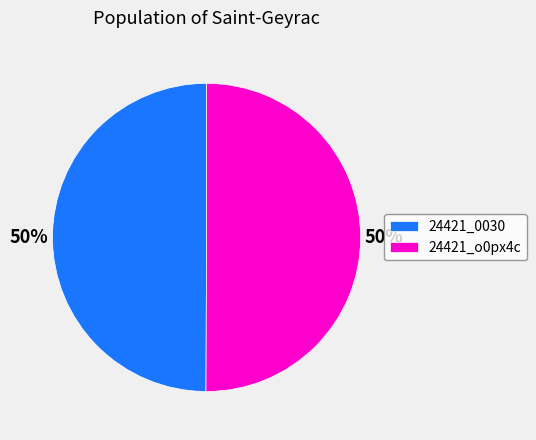

To the nearest percent, what is the combined percentage of 24421_0030 and 24421_o0px4c?

100%